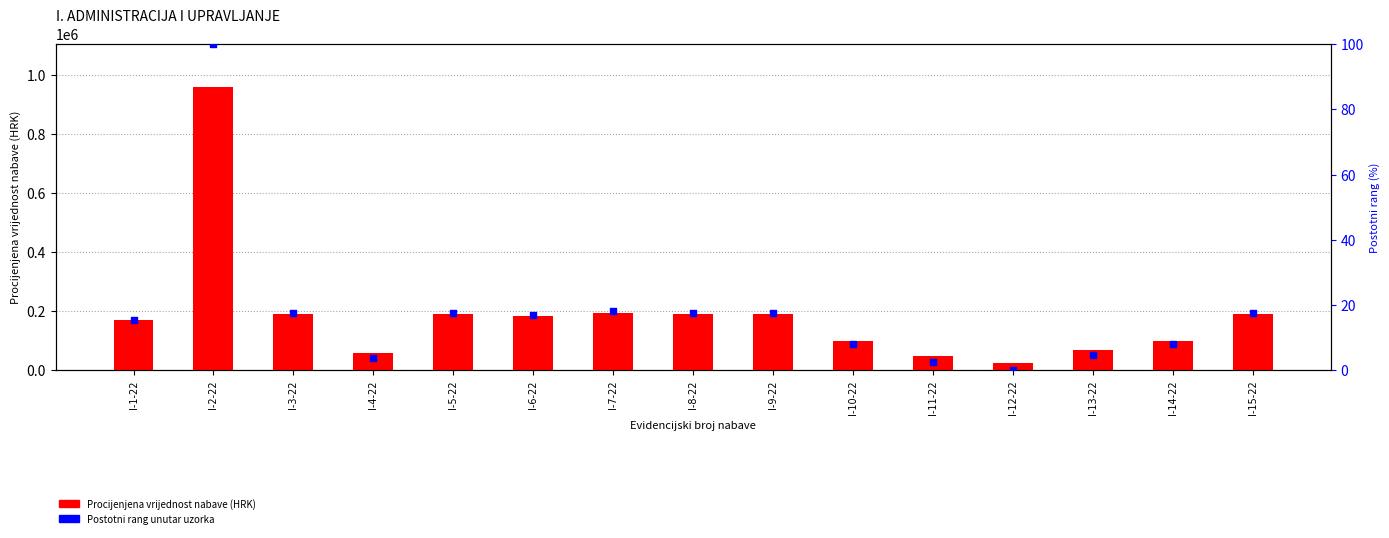

What are all the series names shown in the legend?

Procijenjena vrijednost nabave, Postotni rang